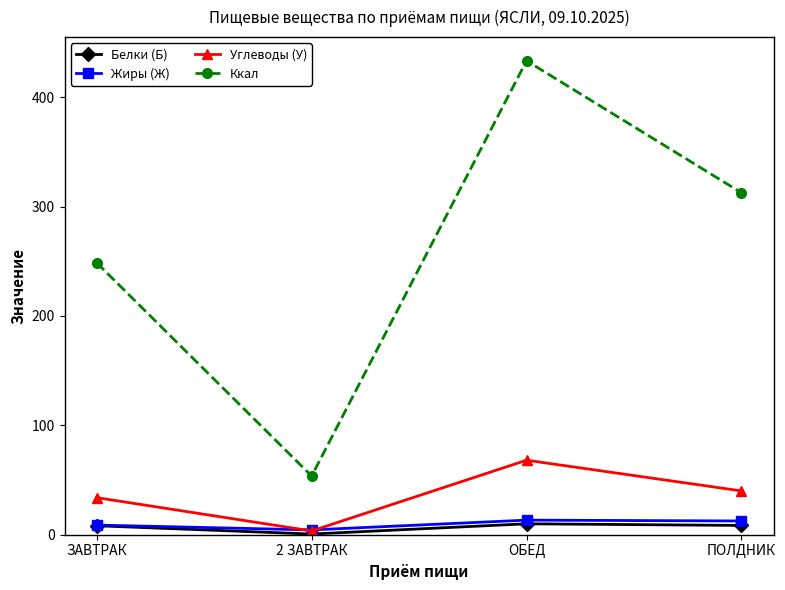

True or false: Ккал and Жиры (Ж) cross at least once.

False